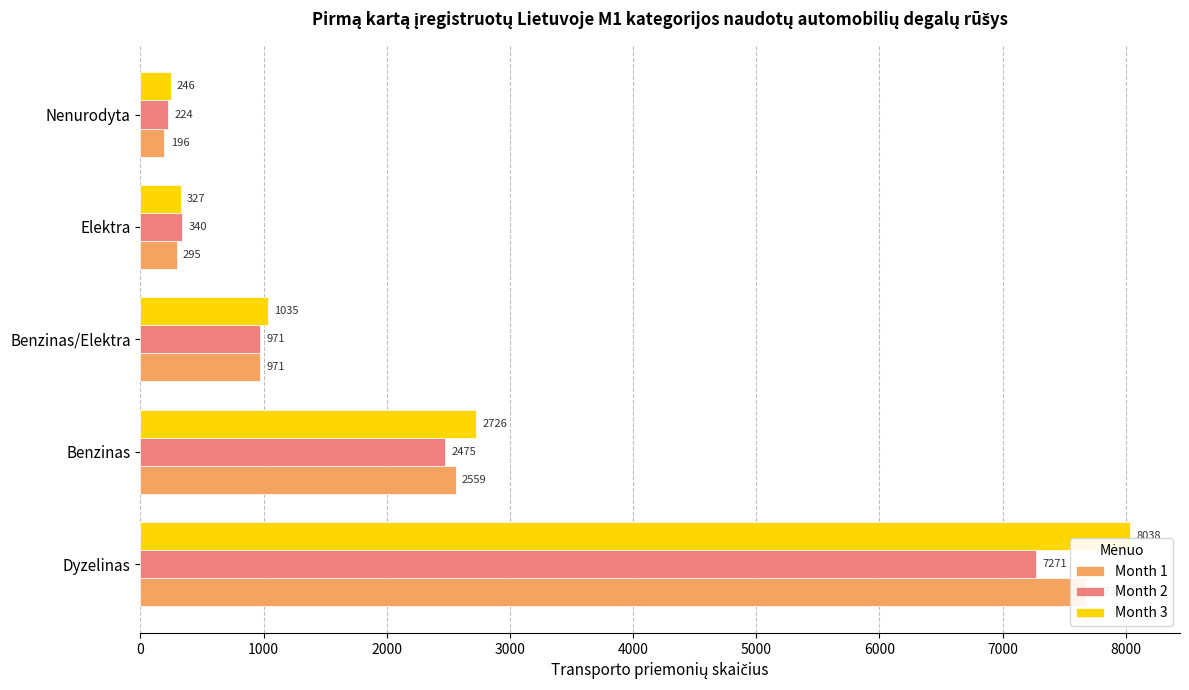

What value does the Month 1 series have at Dyzelinas, to the nearest 100?

7700